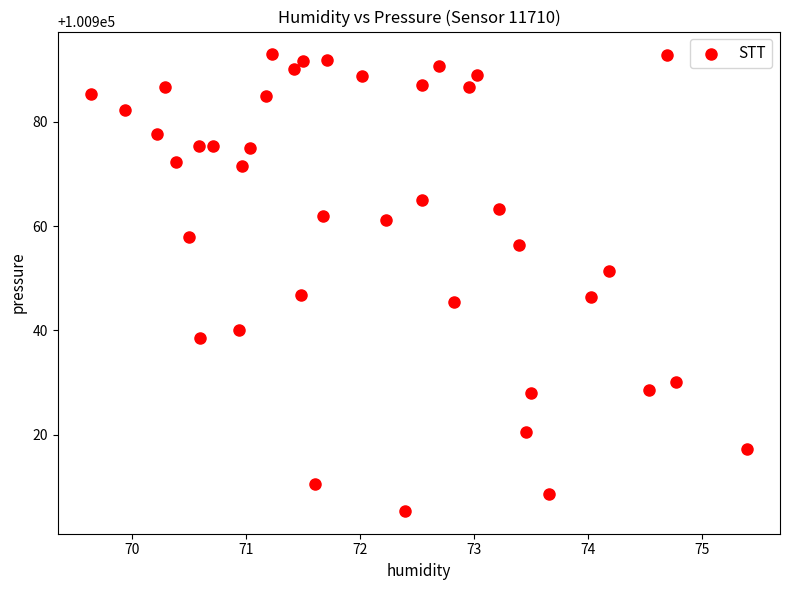

What is the range of Y values (max minus min)?

87.6